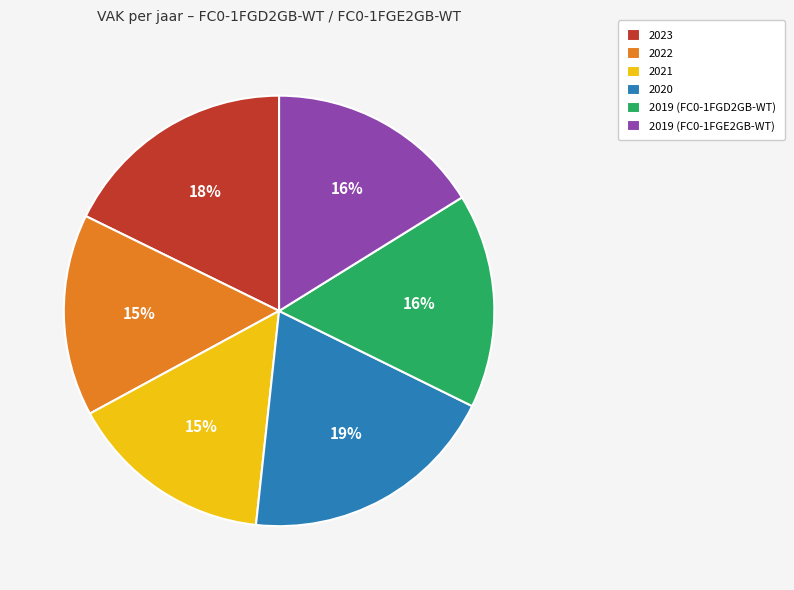

Count the number of slices in the pie.

6